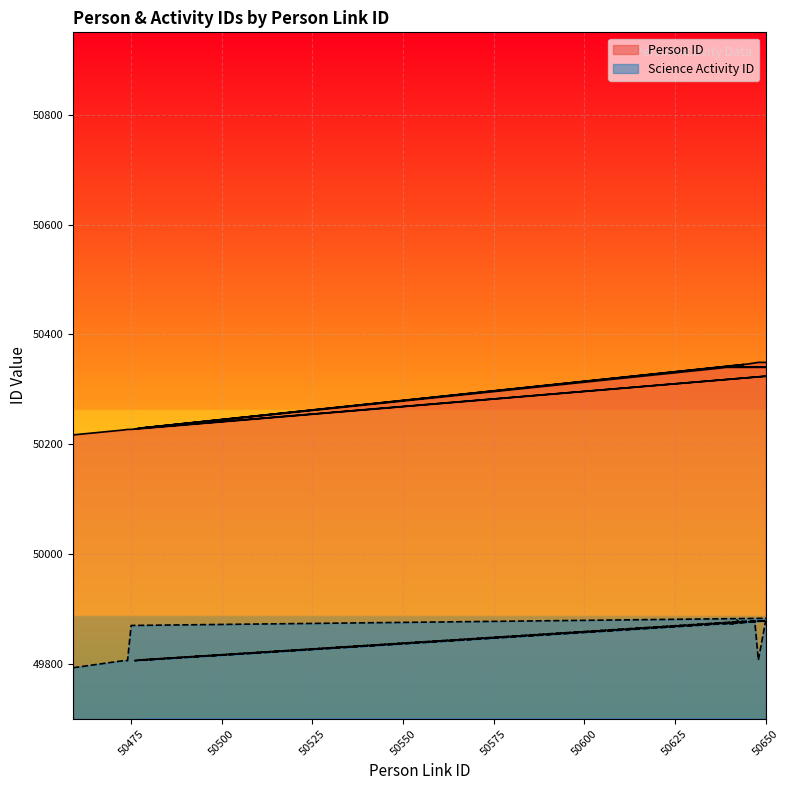

What is the label of the 16th point from the left?

50645